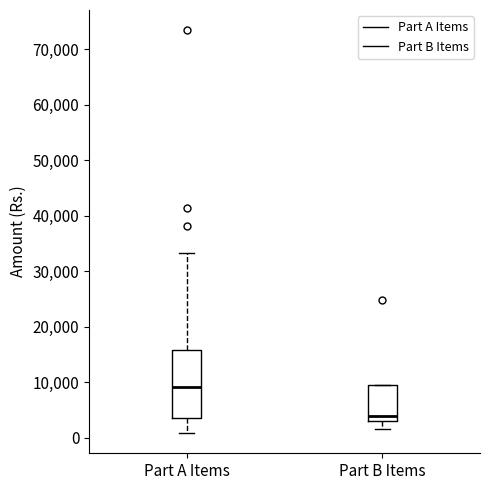

Reading left to right, read every box against the y-axis: the position of its median line, the range the box covers, and the ends of its whiskers. The values are not printed on the chart, so give them approximately, as read against the axis.

Part A Items: median 9000, box 4000 to 16000, whiskers 1000 to 33000
Part B Items: median 4000, box 3000 to 9000, whiskers 1000 to 9000